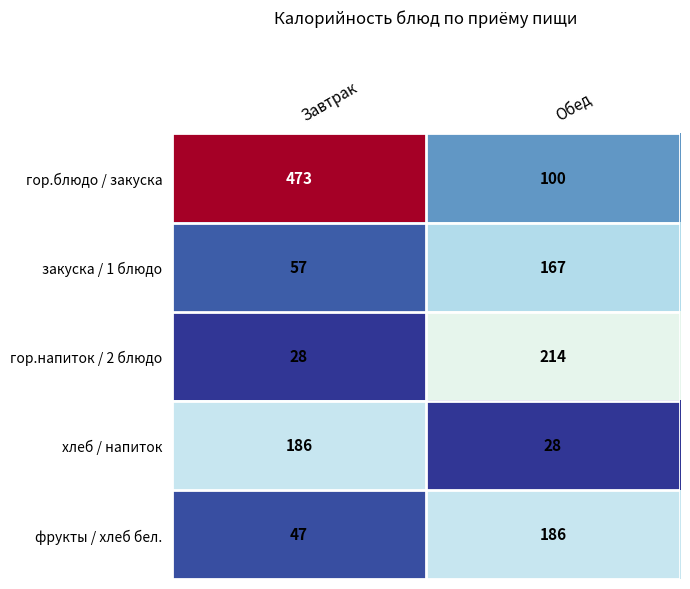

What is the sum of the фрукты / хлеб бел. values at Обед and Завтрак?

233